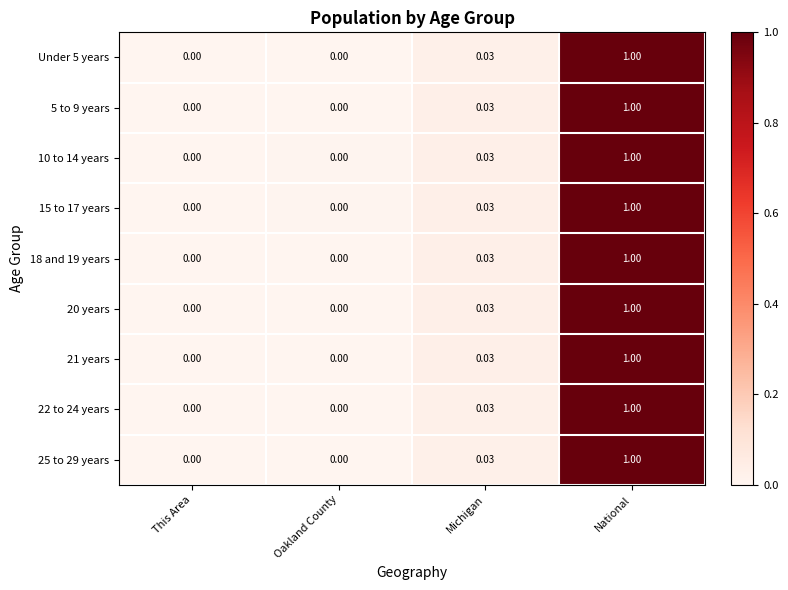

Which label corresponds to the largest value in the chart?

National